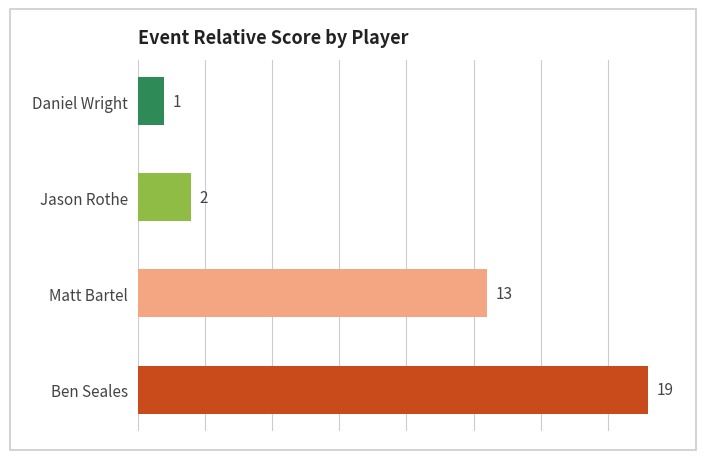

What is the smallest value displayed?

1